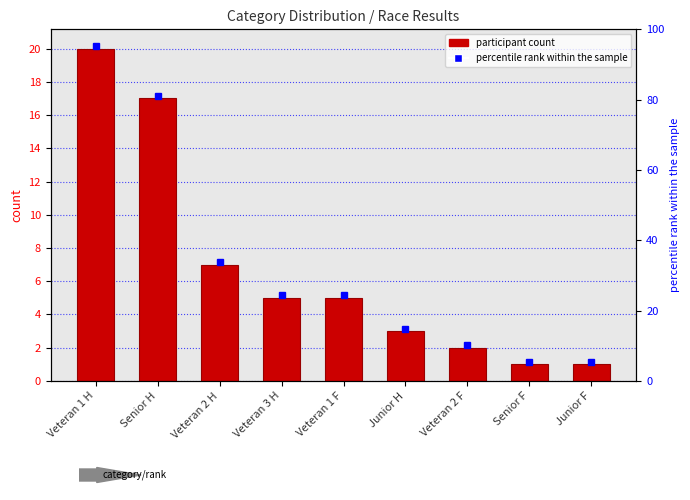

Does the chart contain any negative values?

No